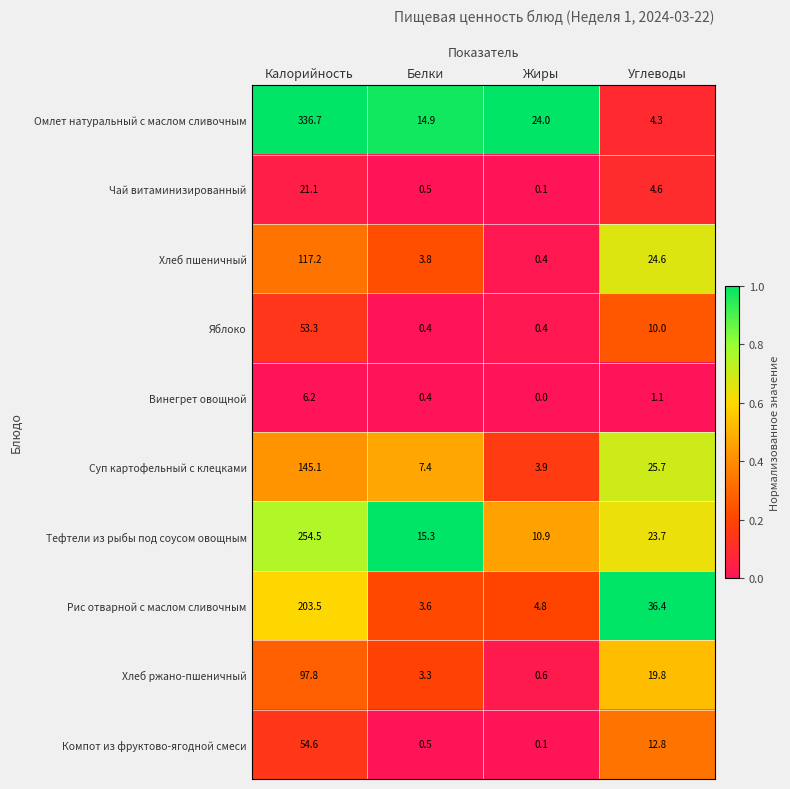

What is the spread (max minus min) of values at Калорийность?

330.5